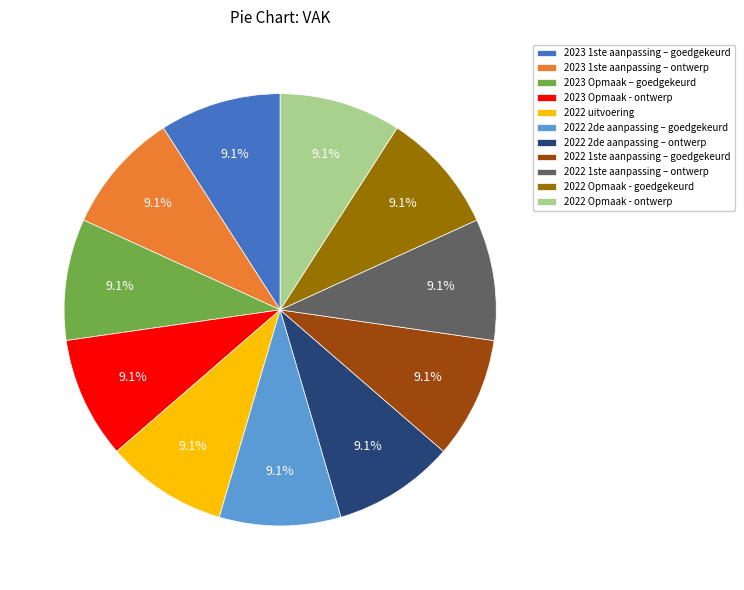

Is there any slice that represents more than half of the pie?

No